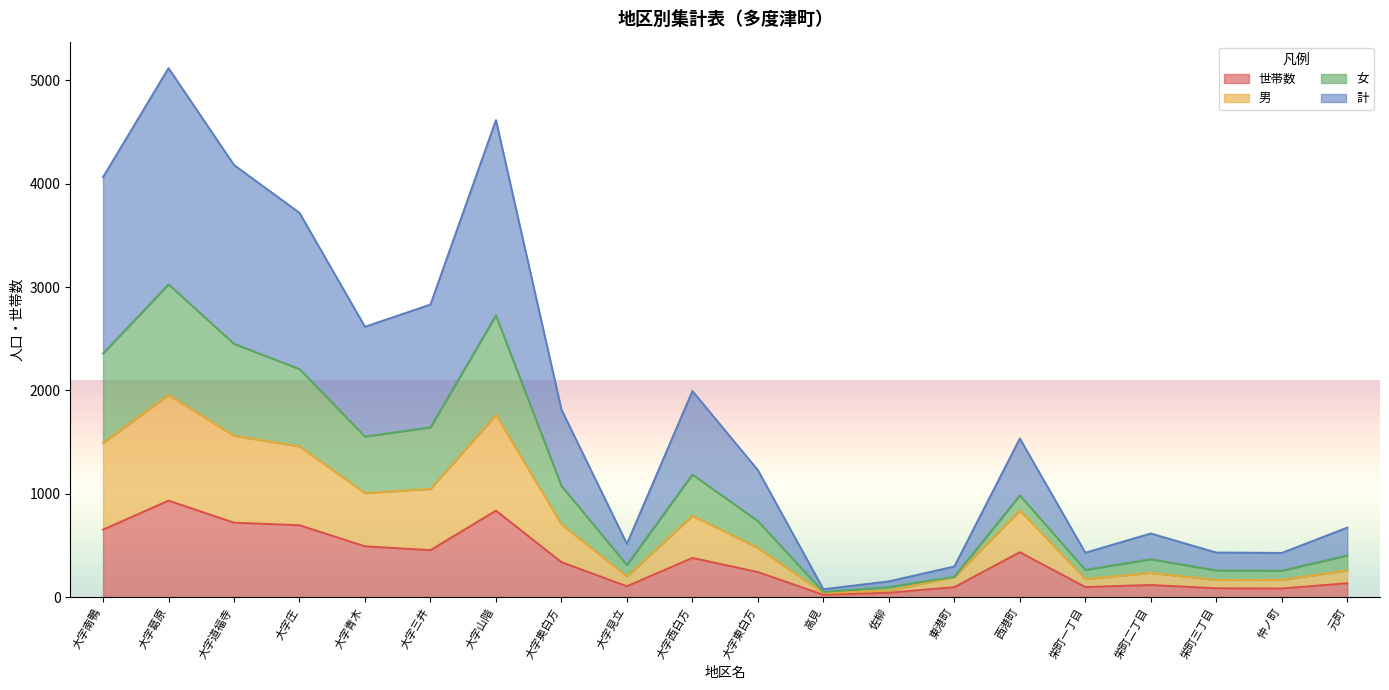

What is the highest value of the 世帯数 series?

934